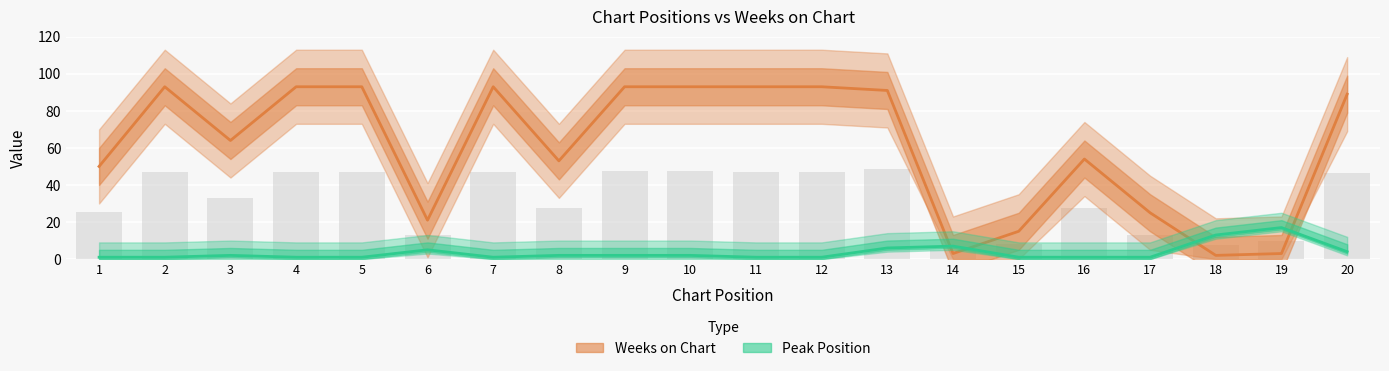

At how many categories does at least one series exceed 9?

19